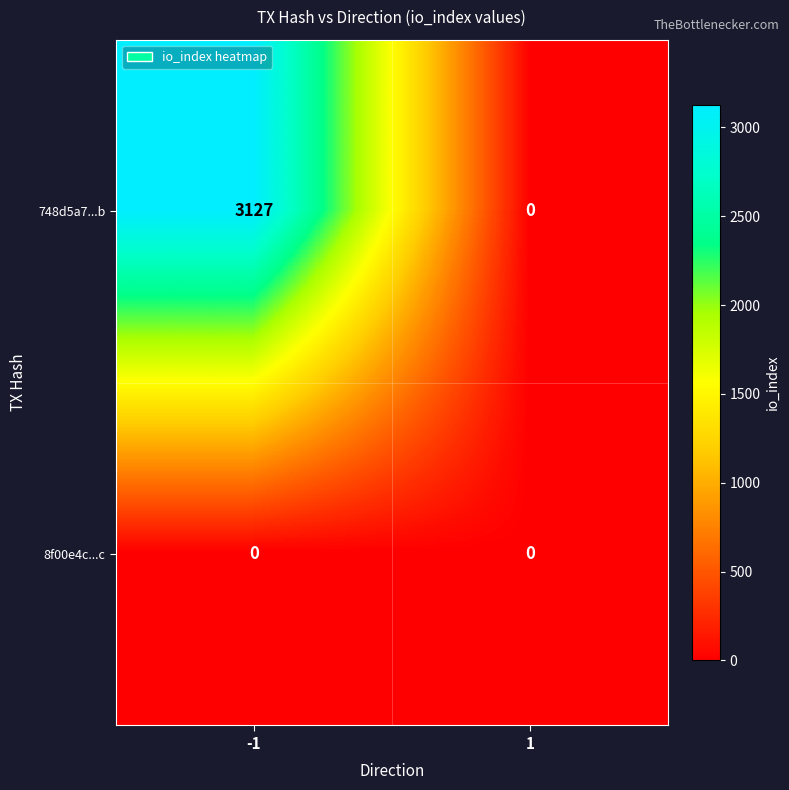

Rank the series by their maximum value, from lowest to highest.

8f00e4c...c, 748d5a7...b